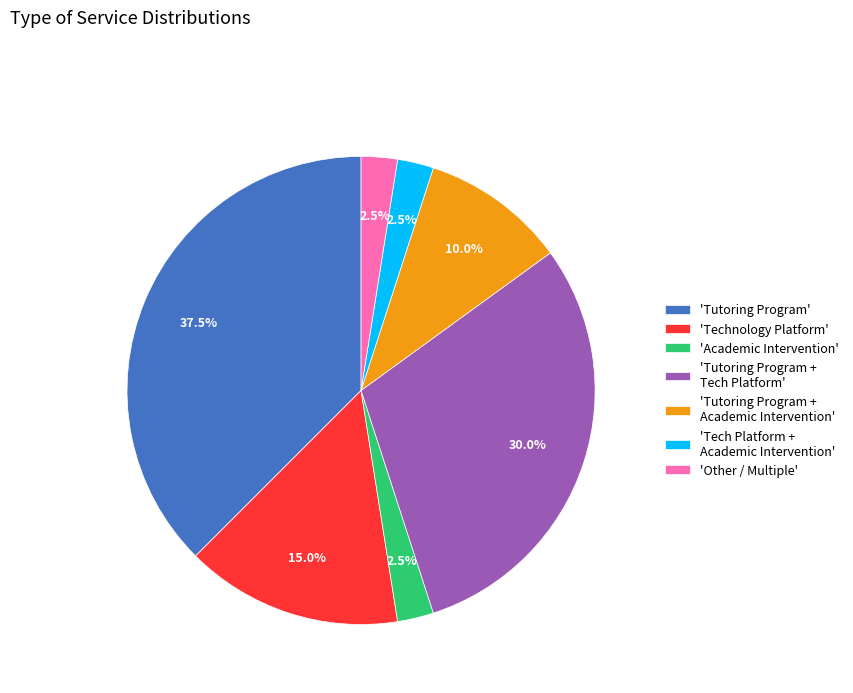

Combined, do 'Other / Multiple' and 'Tutoring Program + Tech Platform' account for over 50%?

No